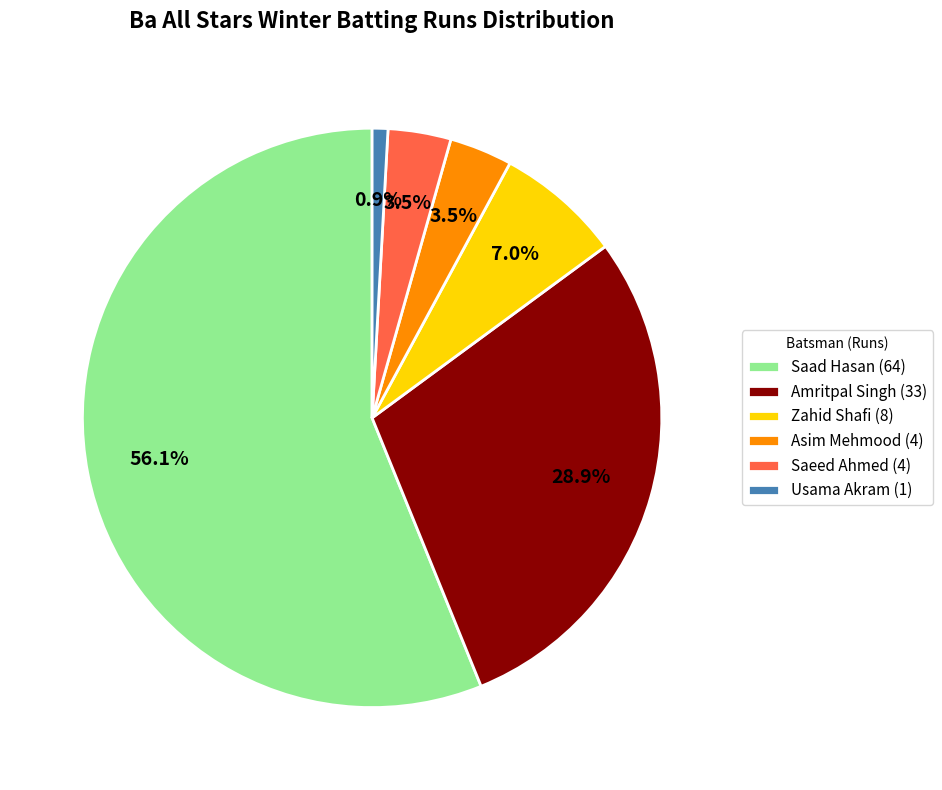

Does Saad Hasan (64) represent more than half of the total?

Yes